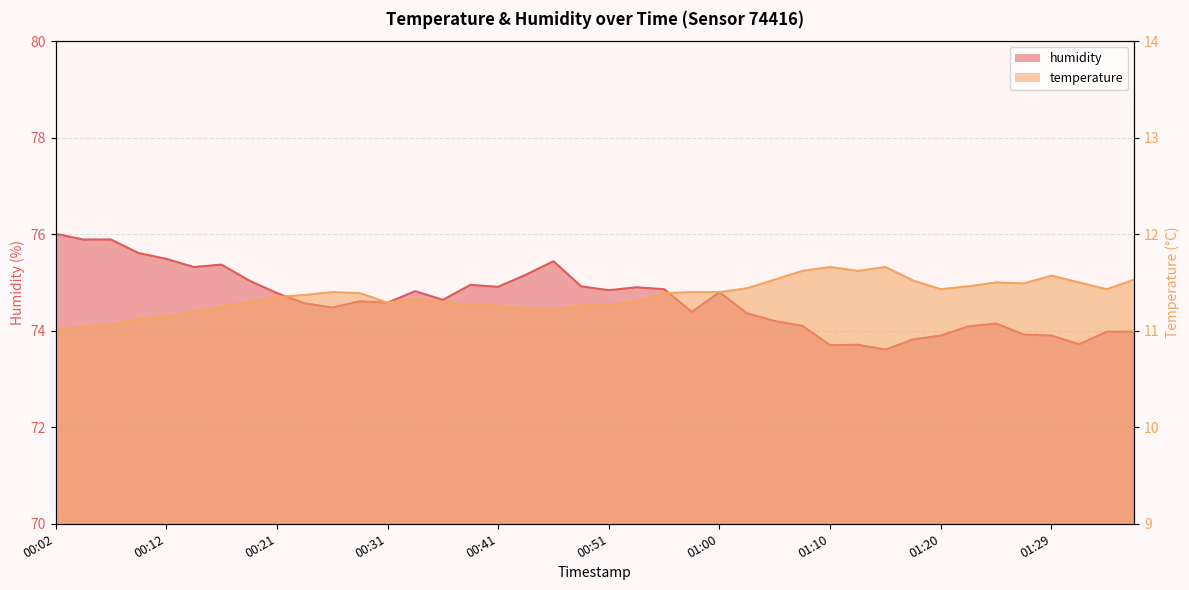

True or false: temperature and humidity cross at least once.

False